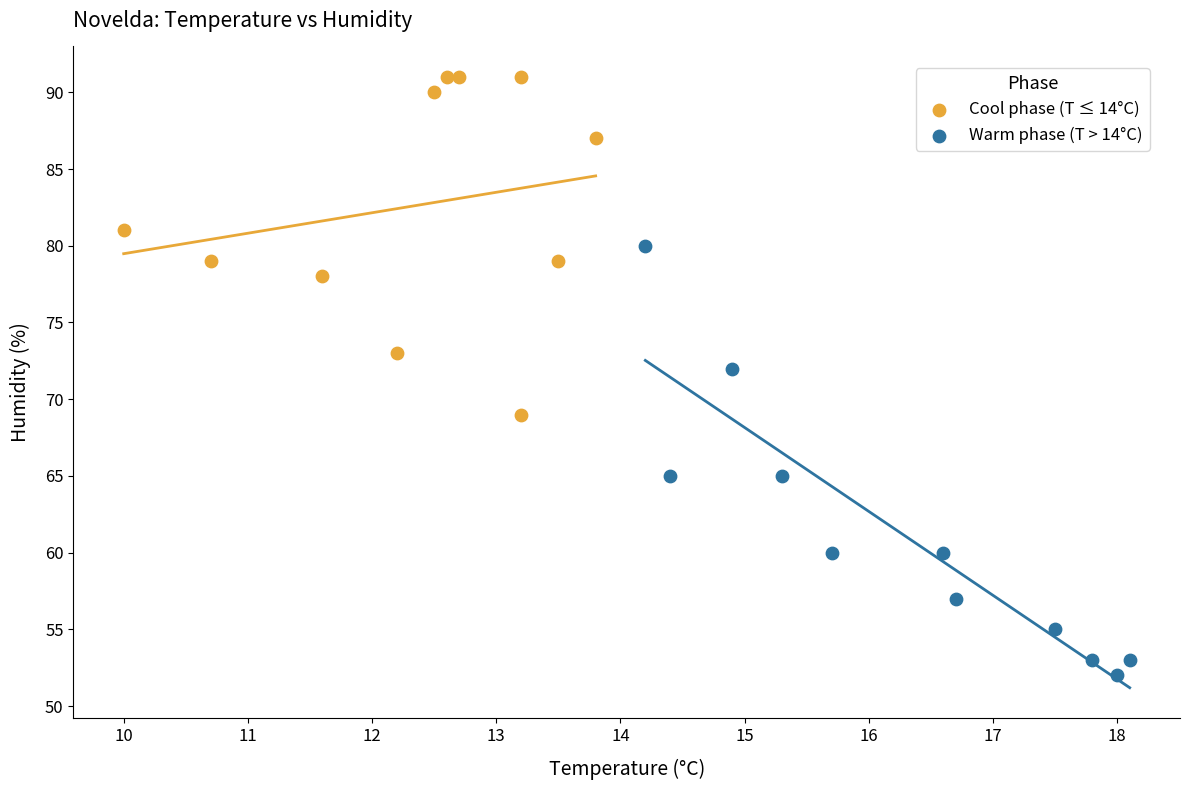

Which series reaches the maximum Y coordinate?

Cool phase (T ≤ 14°C)